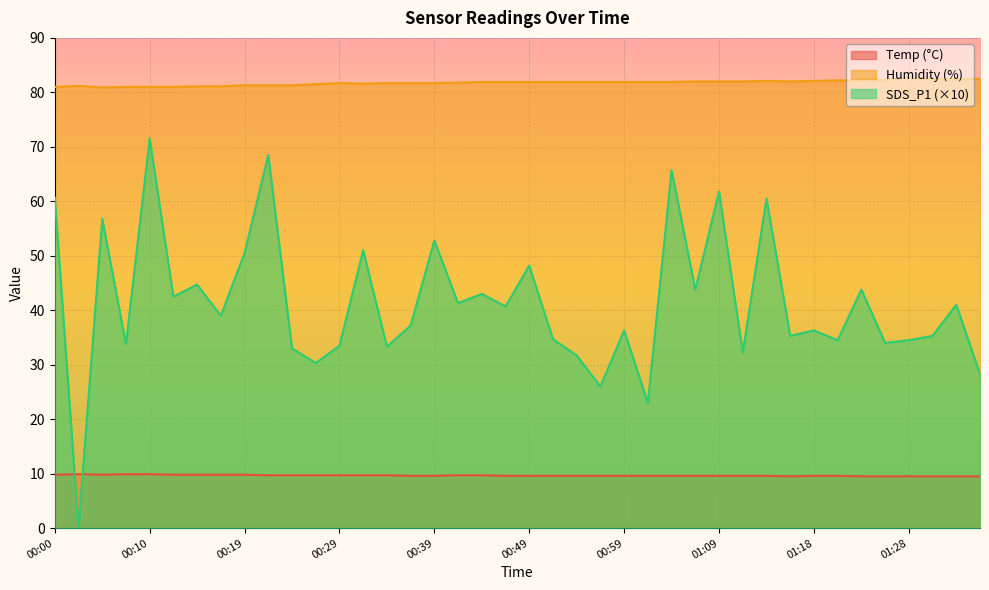

The value of SDS_P1 at 00:02 is 30.2. True or false?

False